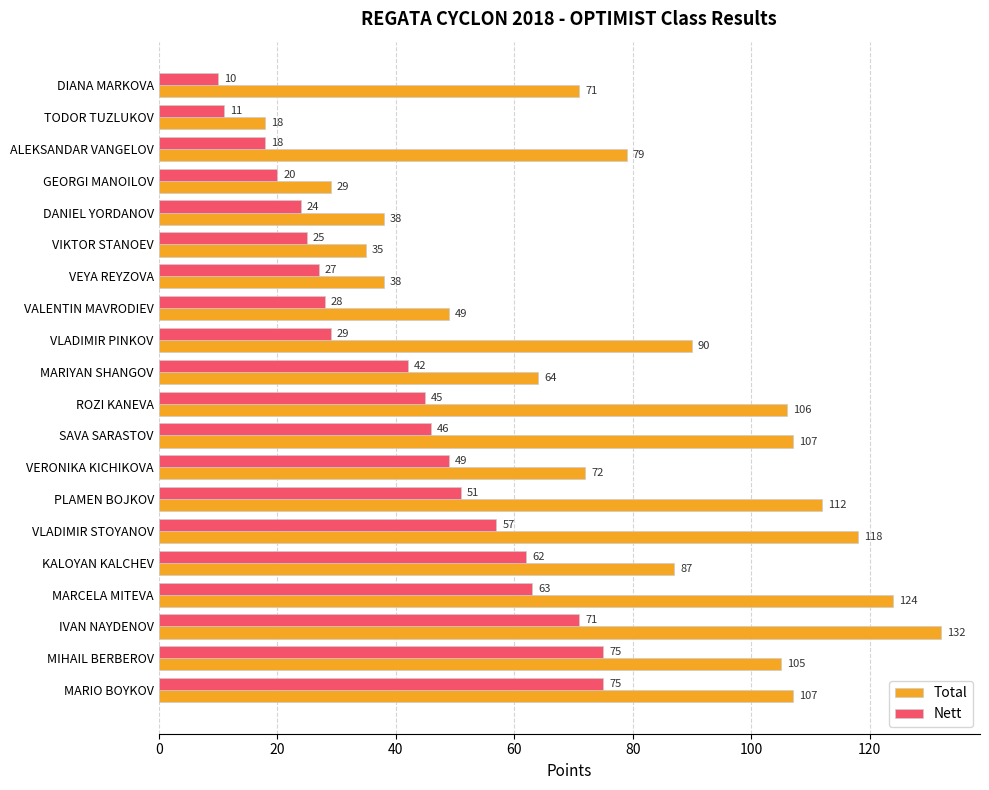

List the series in order of their peak value, lowest first.

Nett, Total